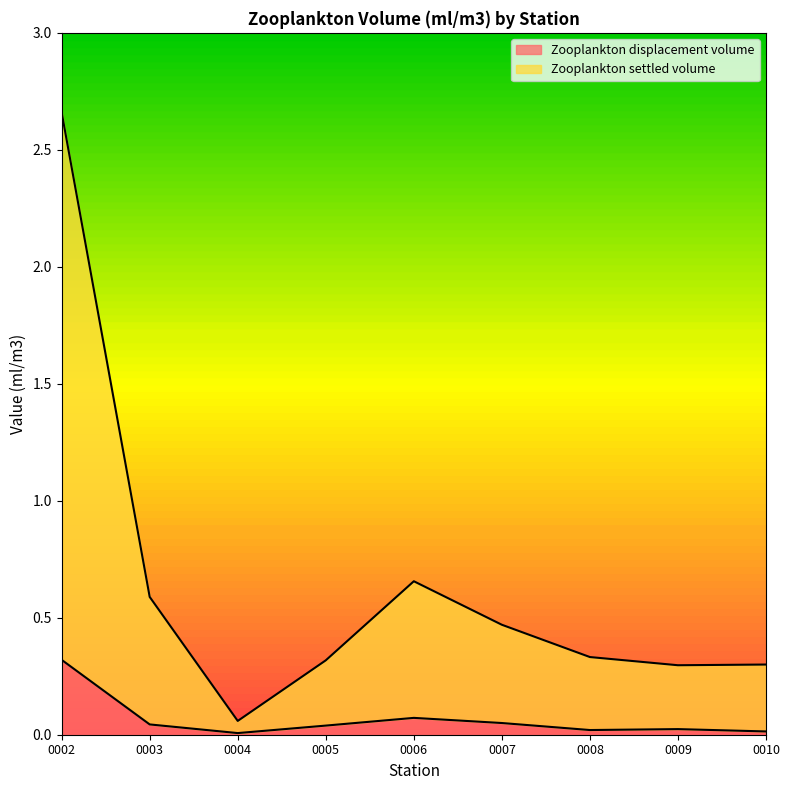

What is the approximate value of Zooplankton settled volume at 0006?

0.7